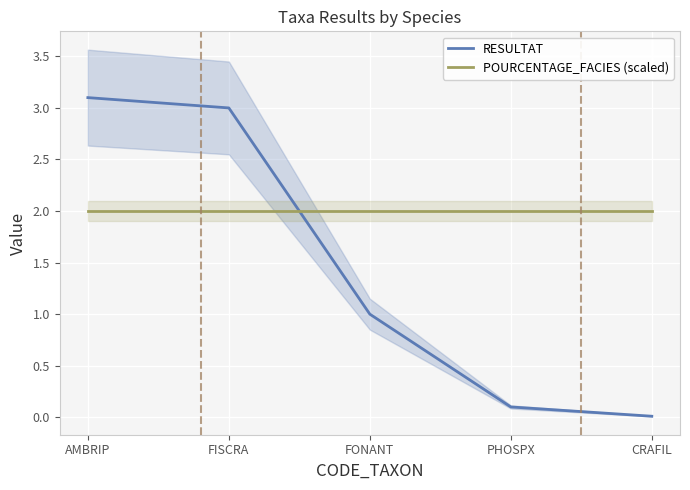

True or false: POURCENTAGE_FACIES (scaled) has a value of 2.0 at FONANT.

True